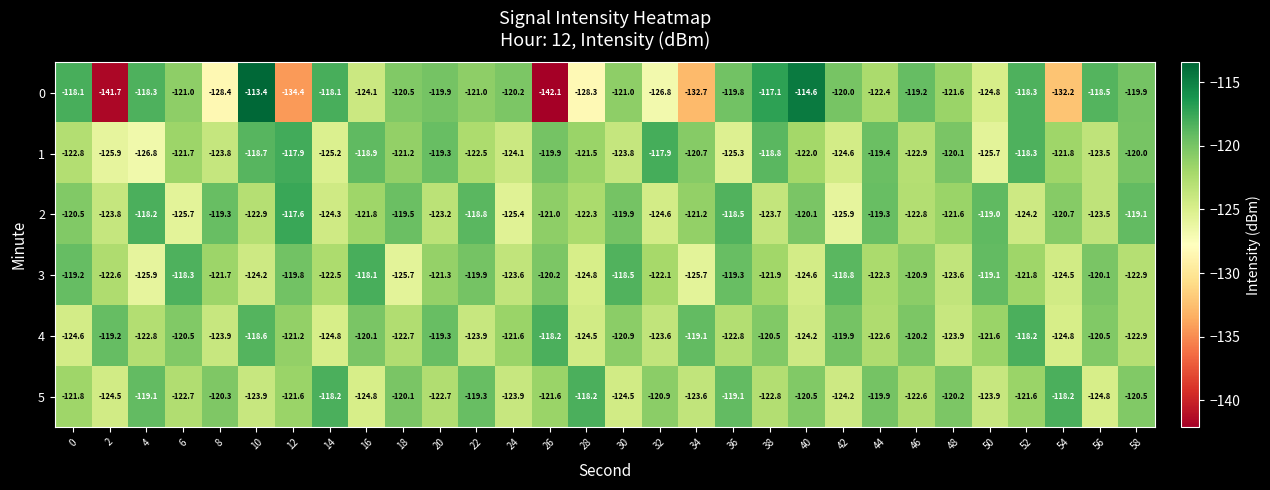

What is the approximate value of 2 at 30?

-119.9